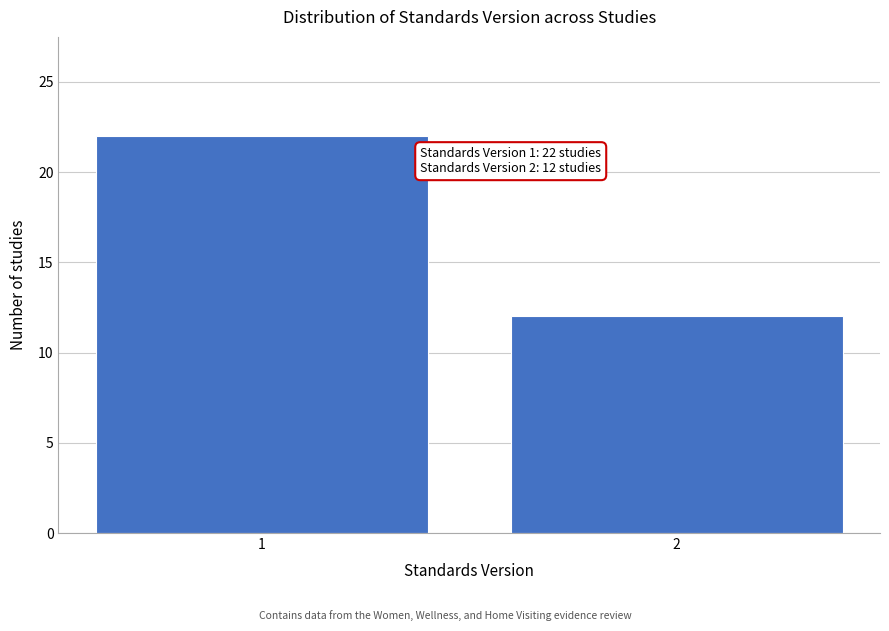

Reading left to right, transcribe all the data shown in this chart.

1=22	2=12